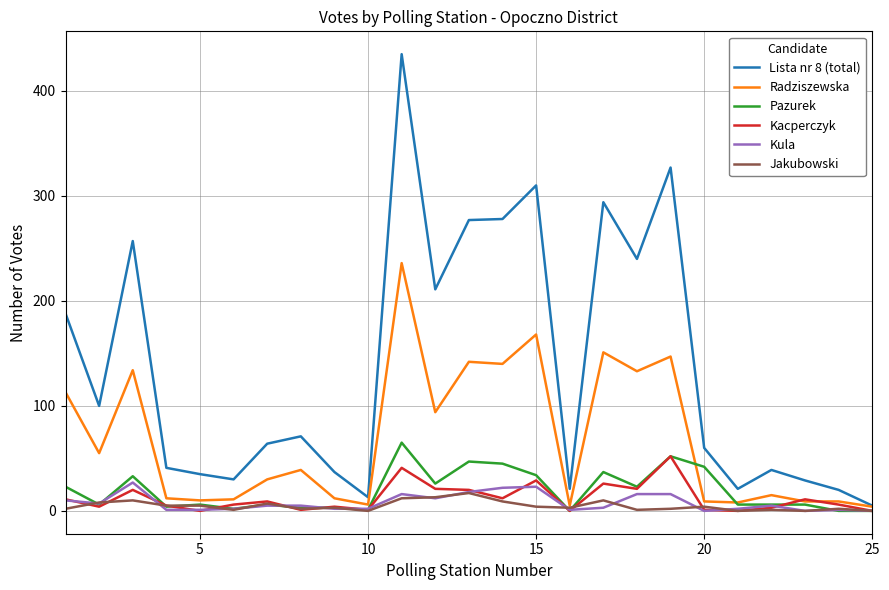

Which series has the largest total across all categories?

Lista nr 8 (total)